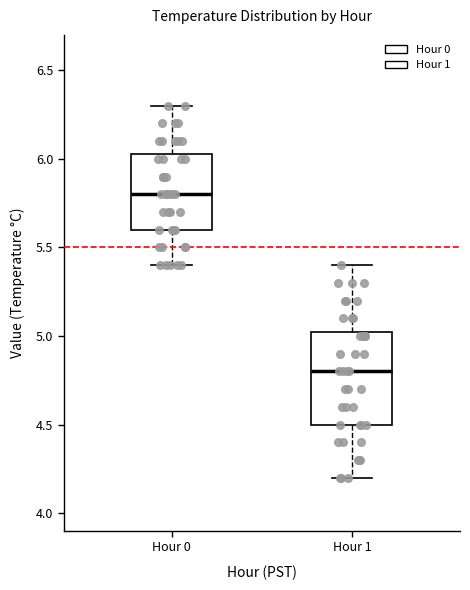

Reading left to right, read every box against the y-axis: the position of its median line, the range the box covers, and the ends of its whiskers. The values are not printed on the chart, so give them approximately, as read against the axis.

Hour 0: median 5.80, box 5.60 to 6.05, whiskers 5.40 to 6.30
Hour 1: median 4.80, box 4.50 to 5.05, whiskers 4.20 to 5.40